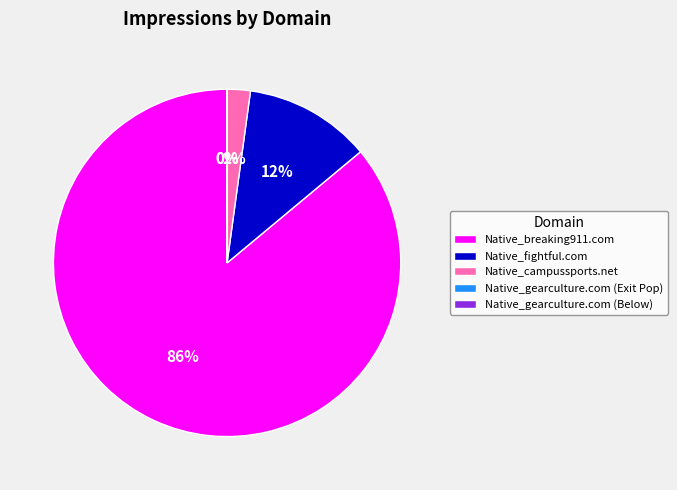

Which slice is the largest?

Native_breaking911.com